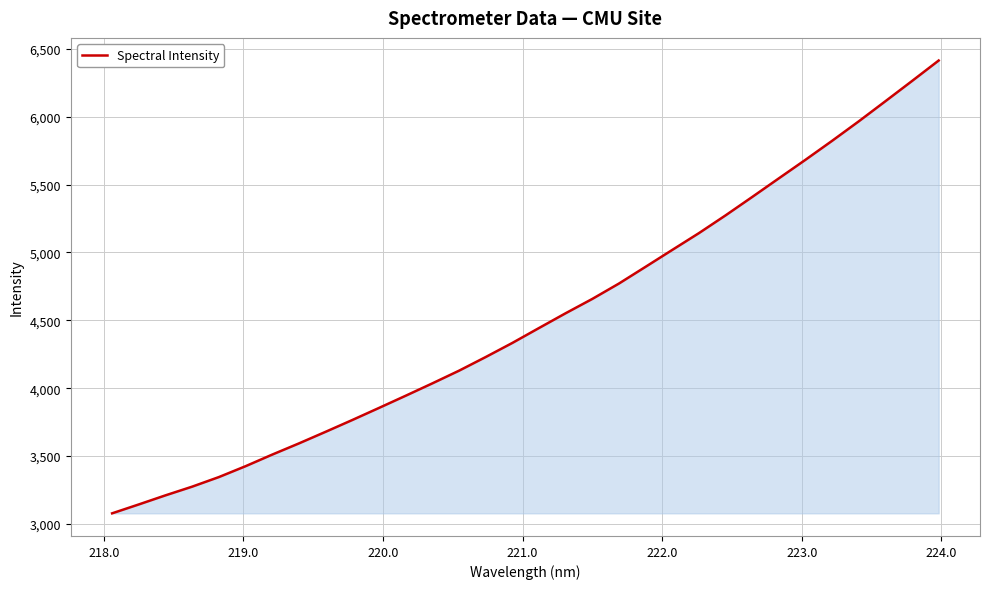

Reading right to left, what are all the values shown in this chart?

6414.9	6264.1	6114.9	5966.8	5823.3	5683.4	5546.5	5409.3	5273.5	5142.7	5019.0	4894.7	4771.1	4657.7	4552.1	4443.1	4333.2	4229.2	4128.5	4035.1	3944.0	3854.1	3765.1	3678.2	3592.6	3510.3	3424.7	3344.5	3273.9	3209.8	3142.8	3077.2